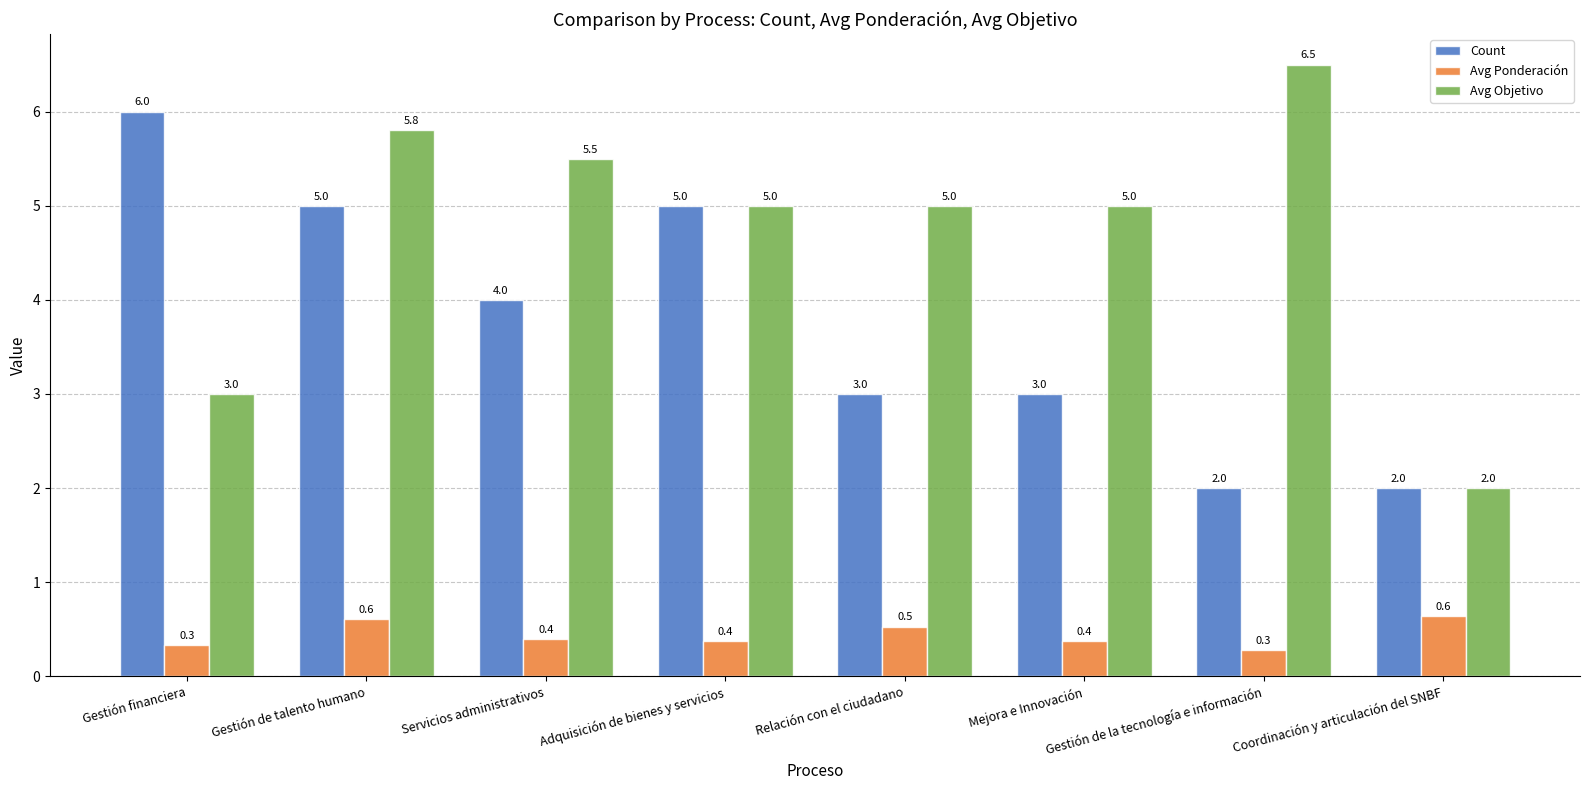

List the series in order of their peak value, lowest first.

Avg Ponderación, Count, Avg Objetivo